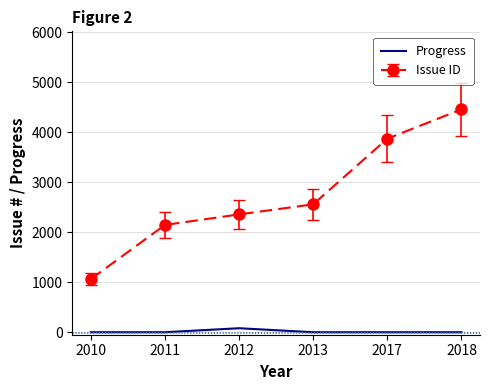

Rank the series at 2013 from lowest to highest value.

Progress, Issue ID